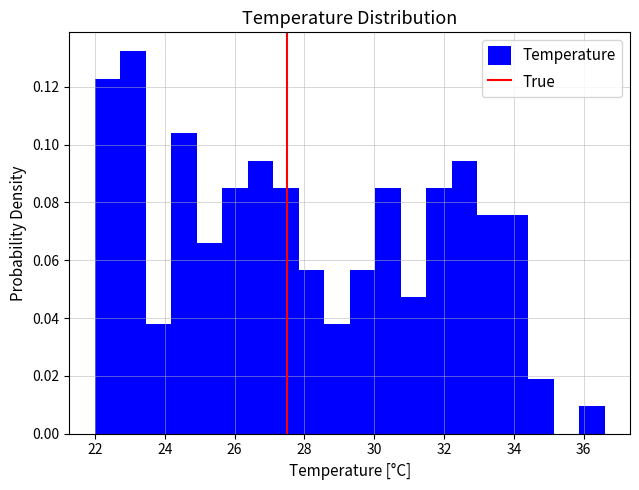

Read against the x-axis, roughly where is the centre of the tallest bar?

23.0